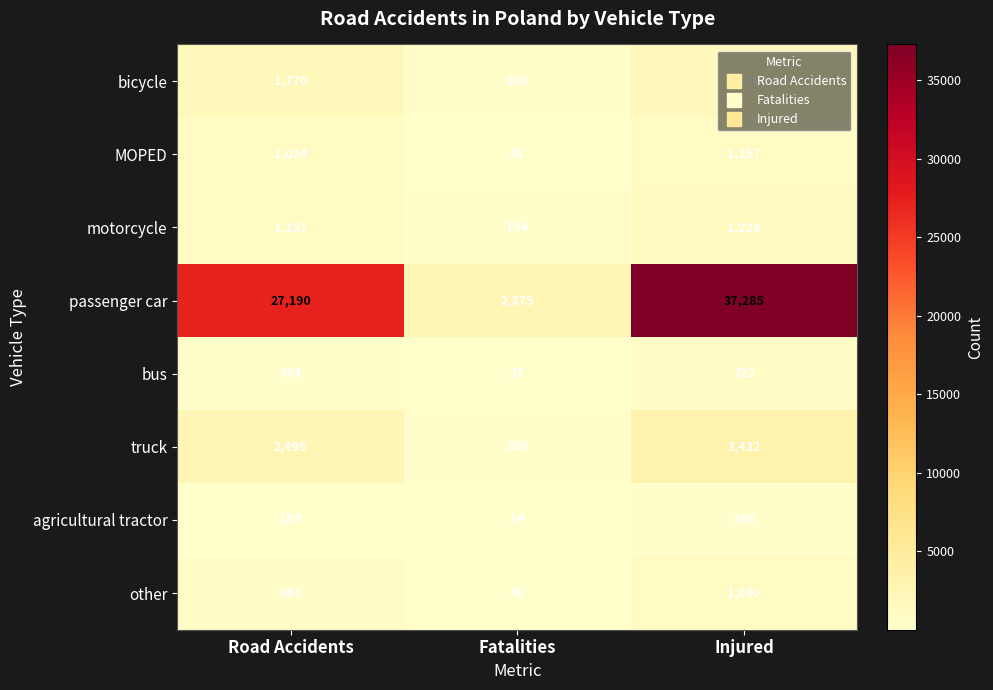

Which series has the largest range (max minus min)?

passenger car